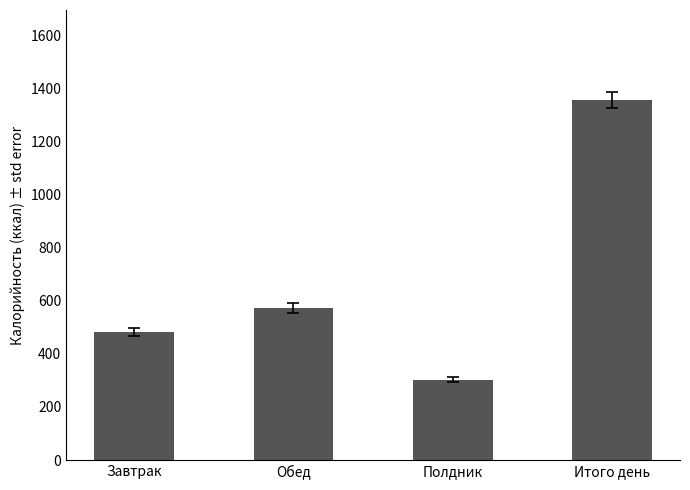

What is the difference between the values at Полдник and Обед?

270.1